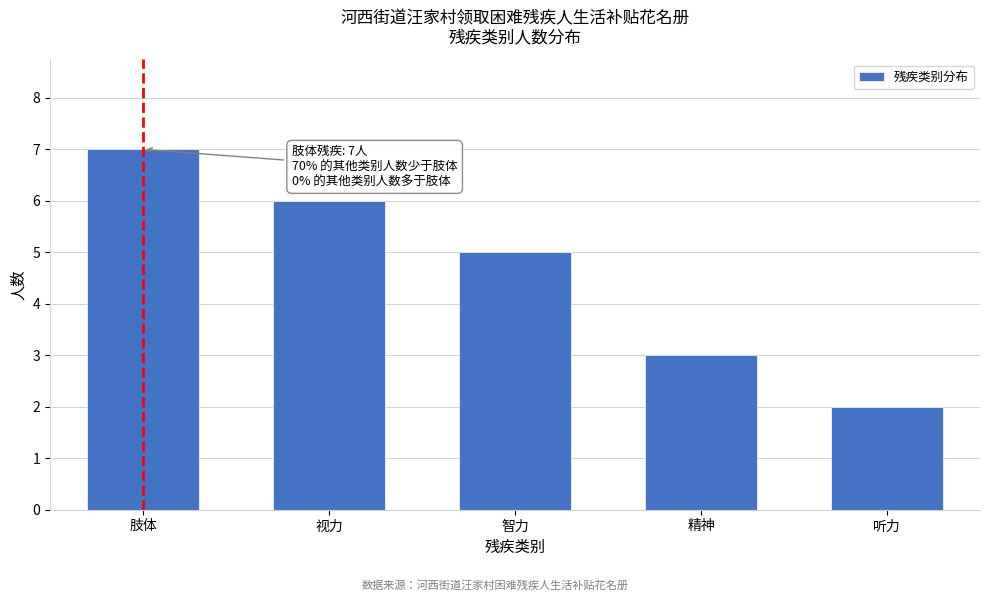

Reading right to left, list all the values displayed in this chart.

2	3	5	6	7